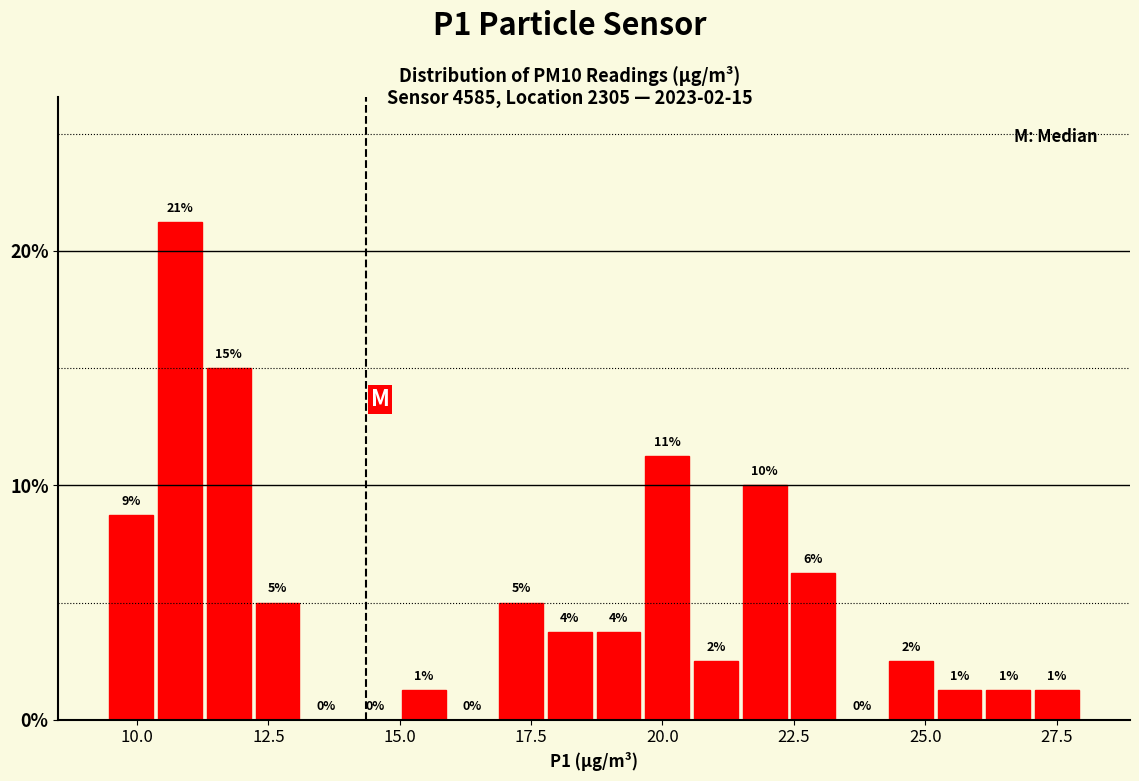

Read against the x-axis, roughly where is the centre of the tallest bar?

11.0